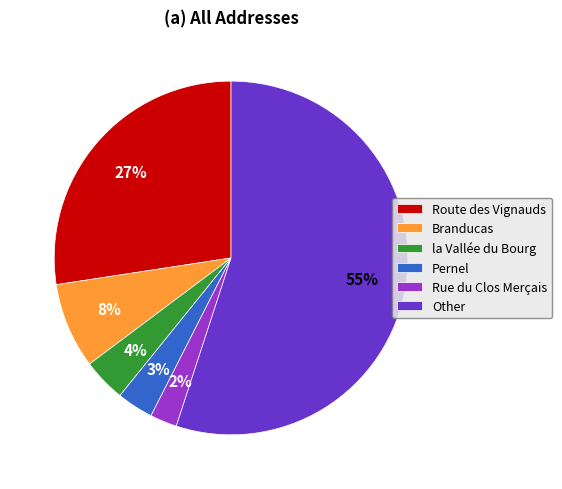

To the nearest percent, what is the average slice percentage?

17%